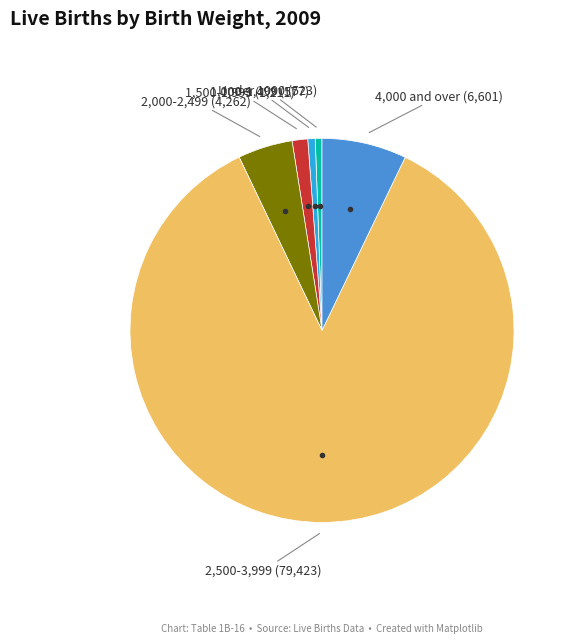

Is there any slice that represents more than half of the pie?

Yes